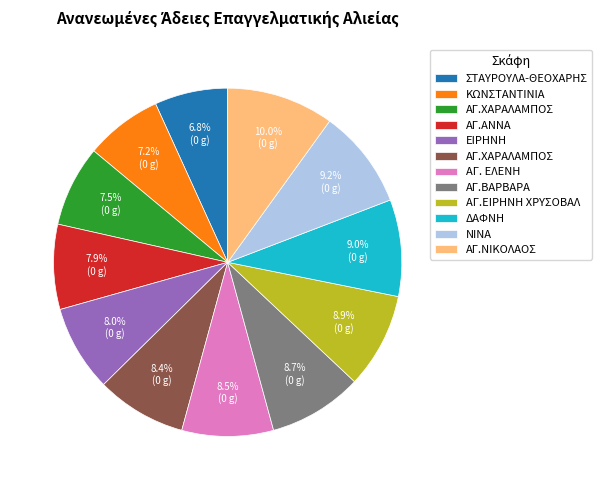

To the nearest percent, what is the difference between the largest and smallest slice percentages?

3%